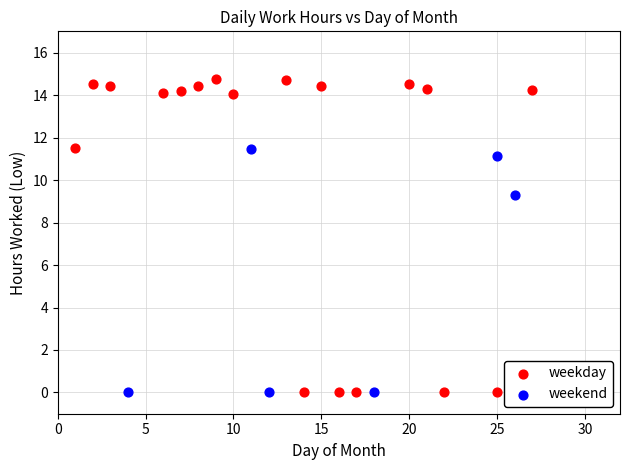

What are all the series names shown in the legend?

weekday, weekend